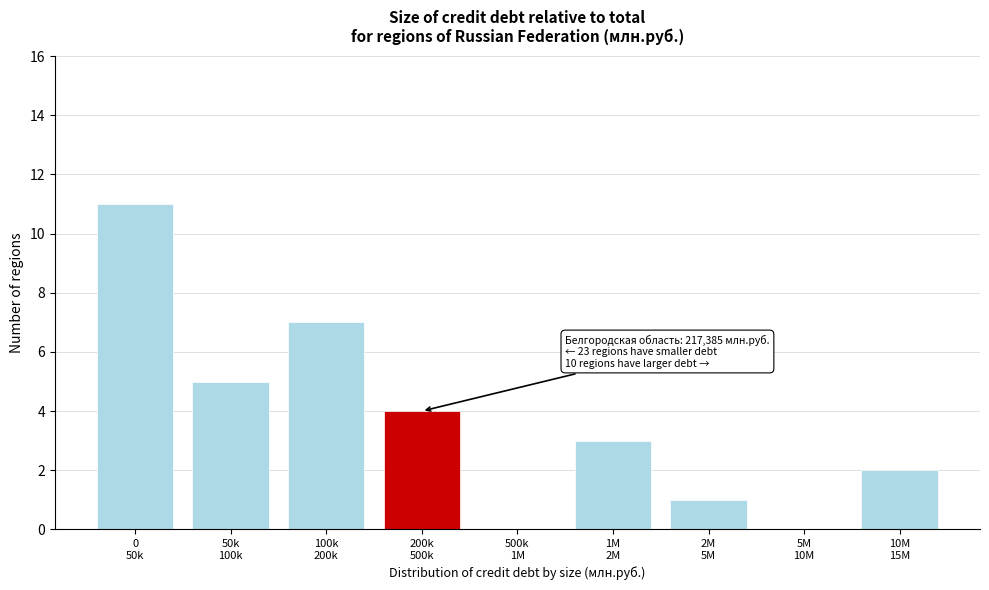

What is the greatest value displayed?

11